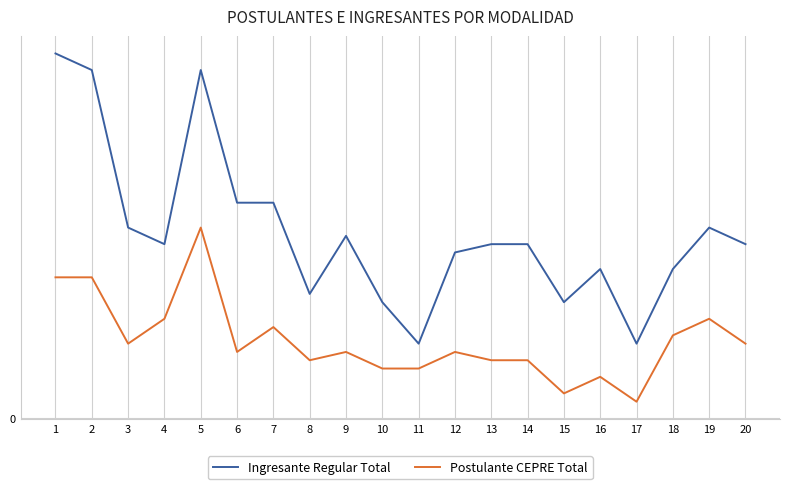

True or false: Ingresante Regular Total and Postulante CEPRE Total intersect in this chart.

False